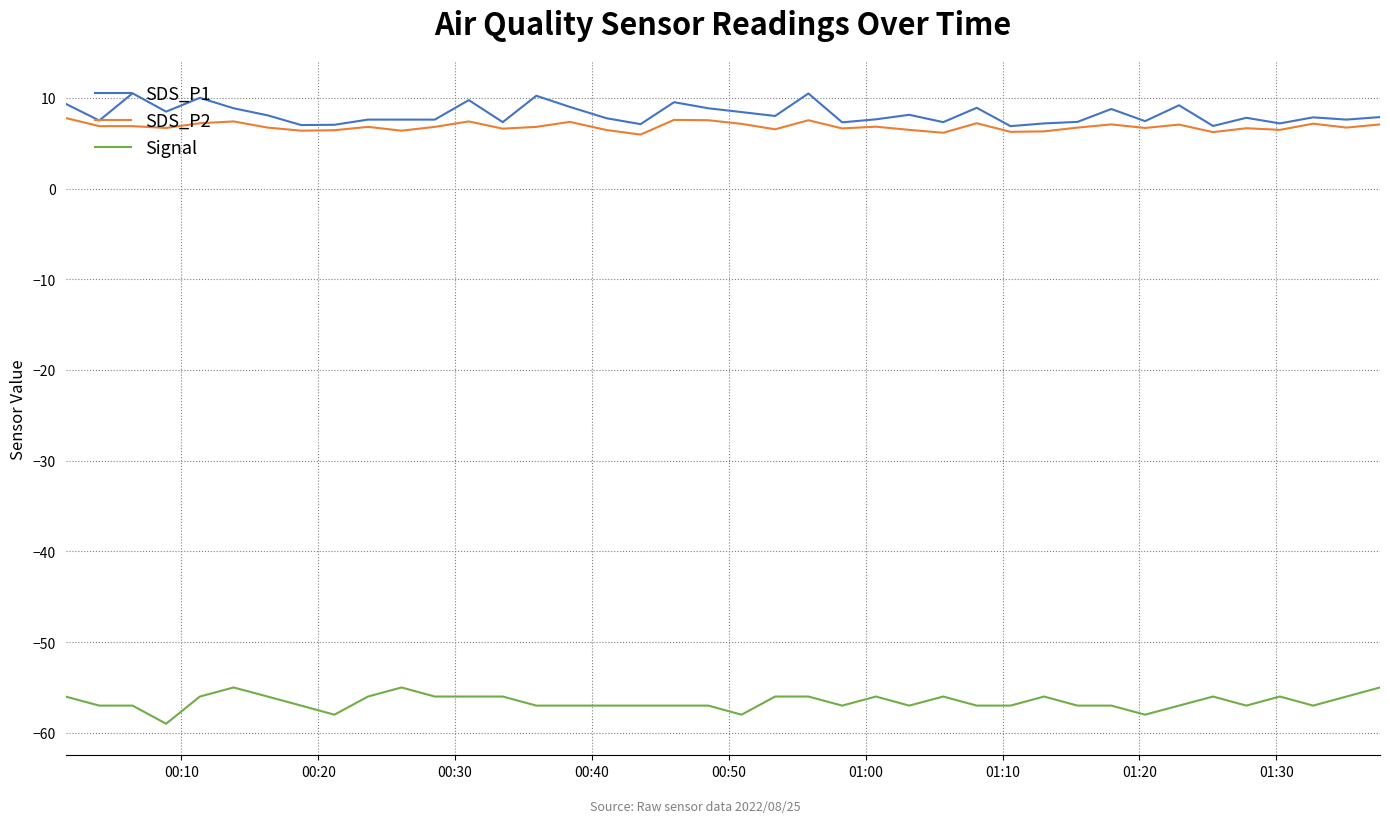

True or false: Signal has more than 2 interior local peaks.

True